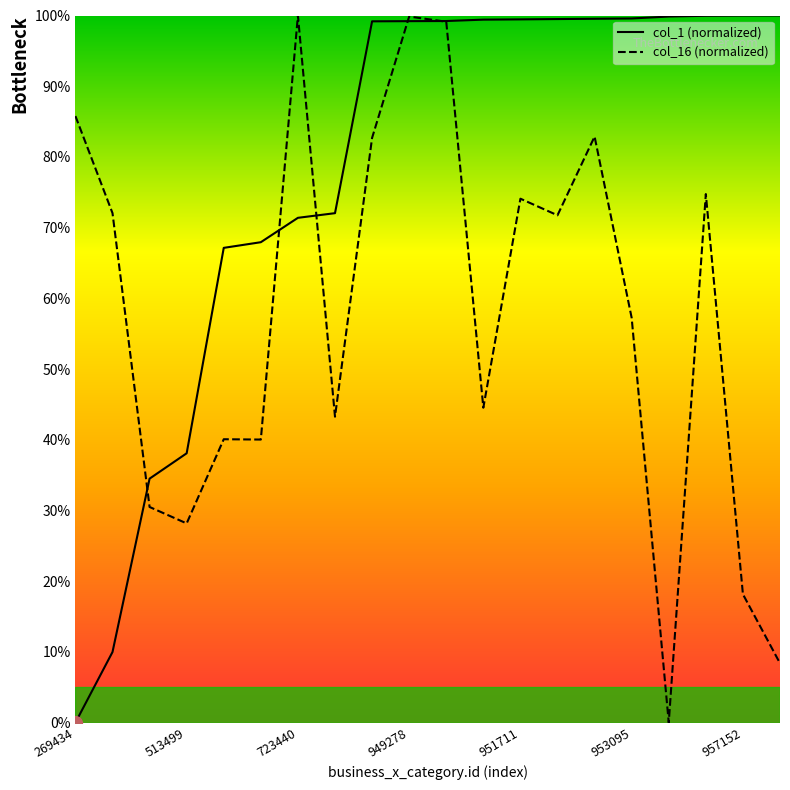

Count the number of categories in the chart.

20